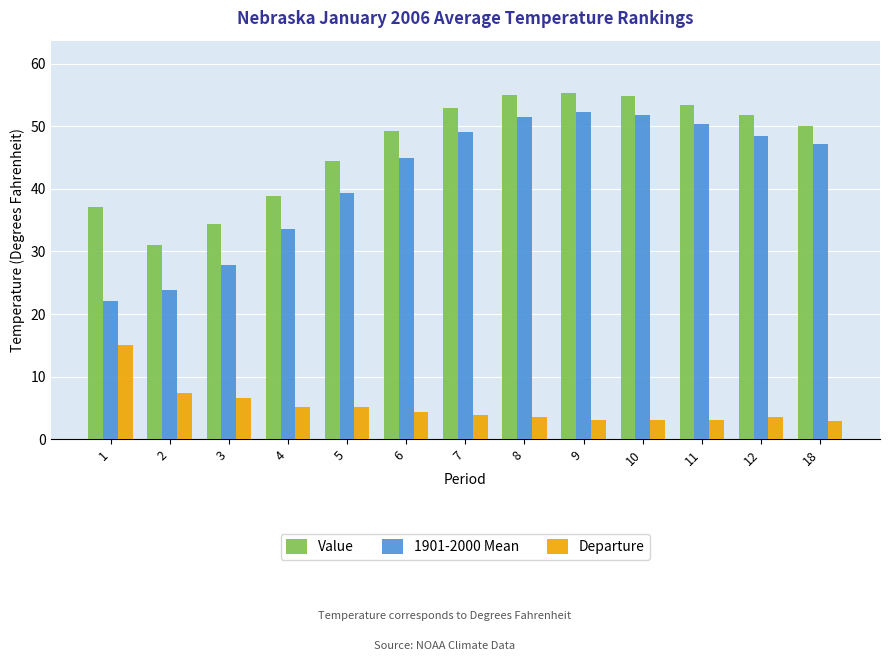

At how many categories does at least one series exceed 25?

13